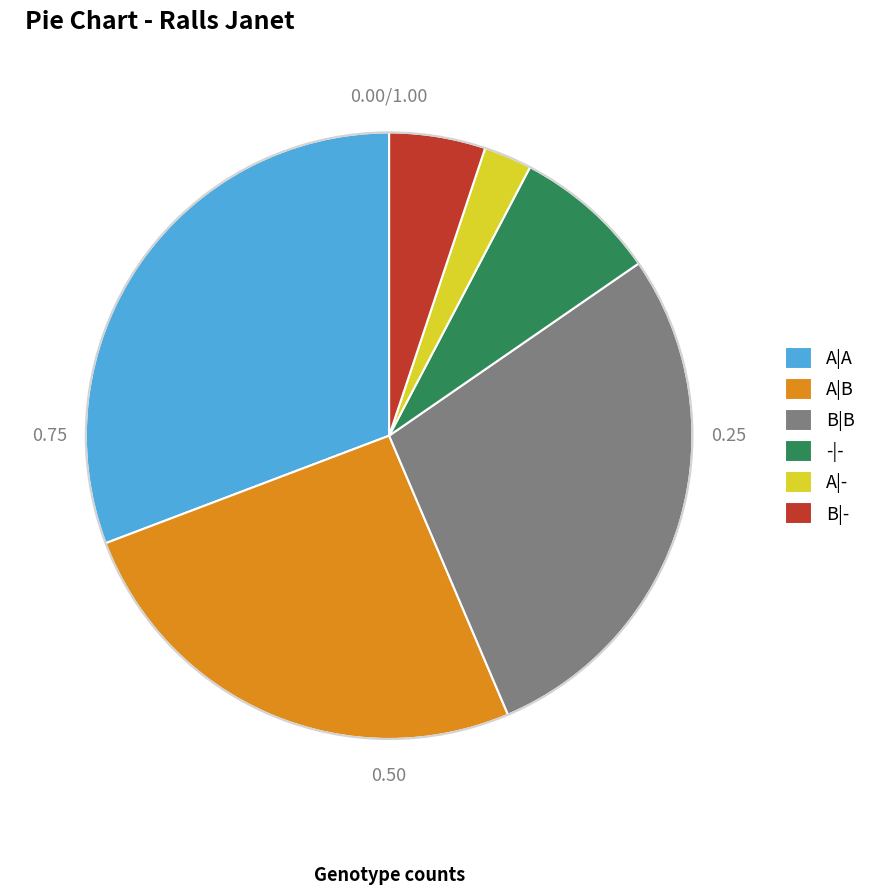

Does B|B represent more than half of the total?

No